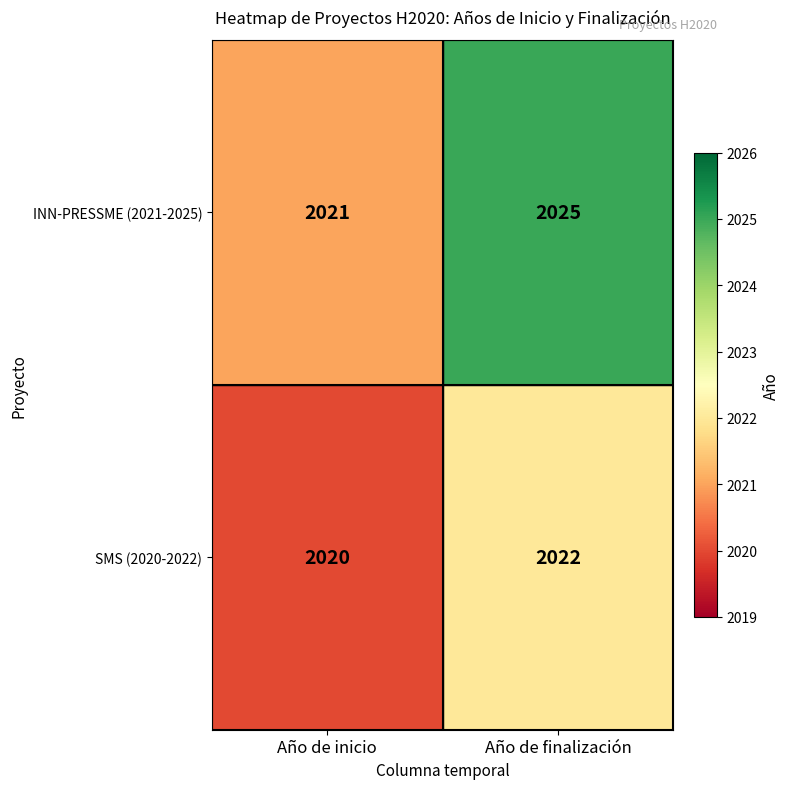

What is the maximum value for SMS (2020-2022)?

2022